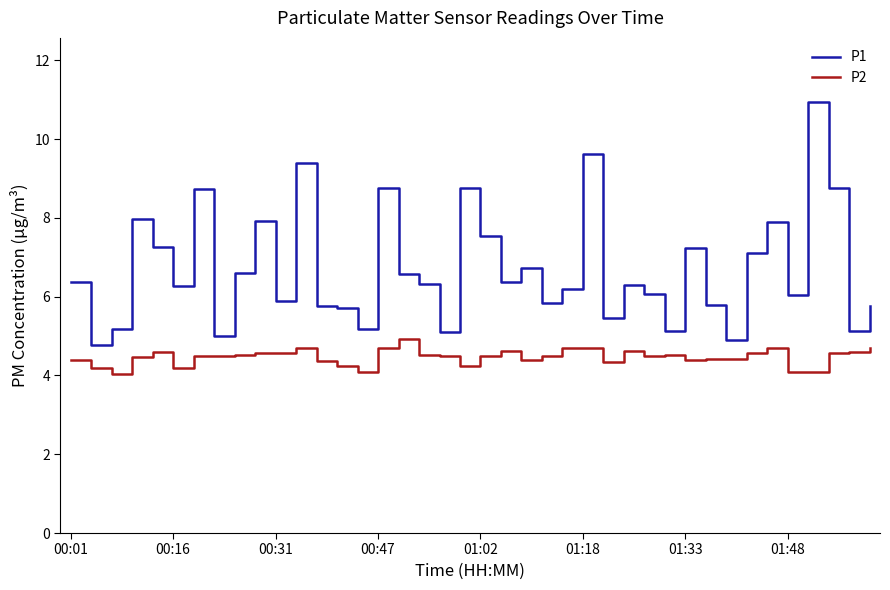

Does the chart have visible grid lines?

No